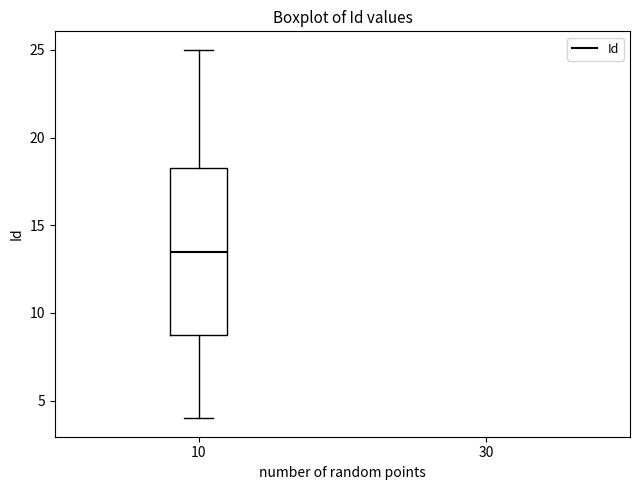

Transcribe this box plot: give where the median line is, the range the box spans, and where the two whiskers end, as read against the y-axis. The values are not printed on the chart, so give them approximately, as read against the axis.

median 13.5, box 9.0 to 18.5, whiskers 4.0 to 25.0